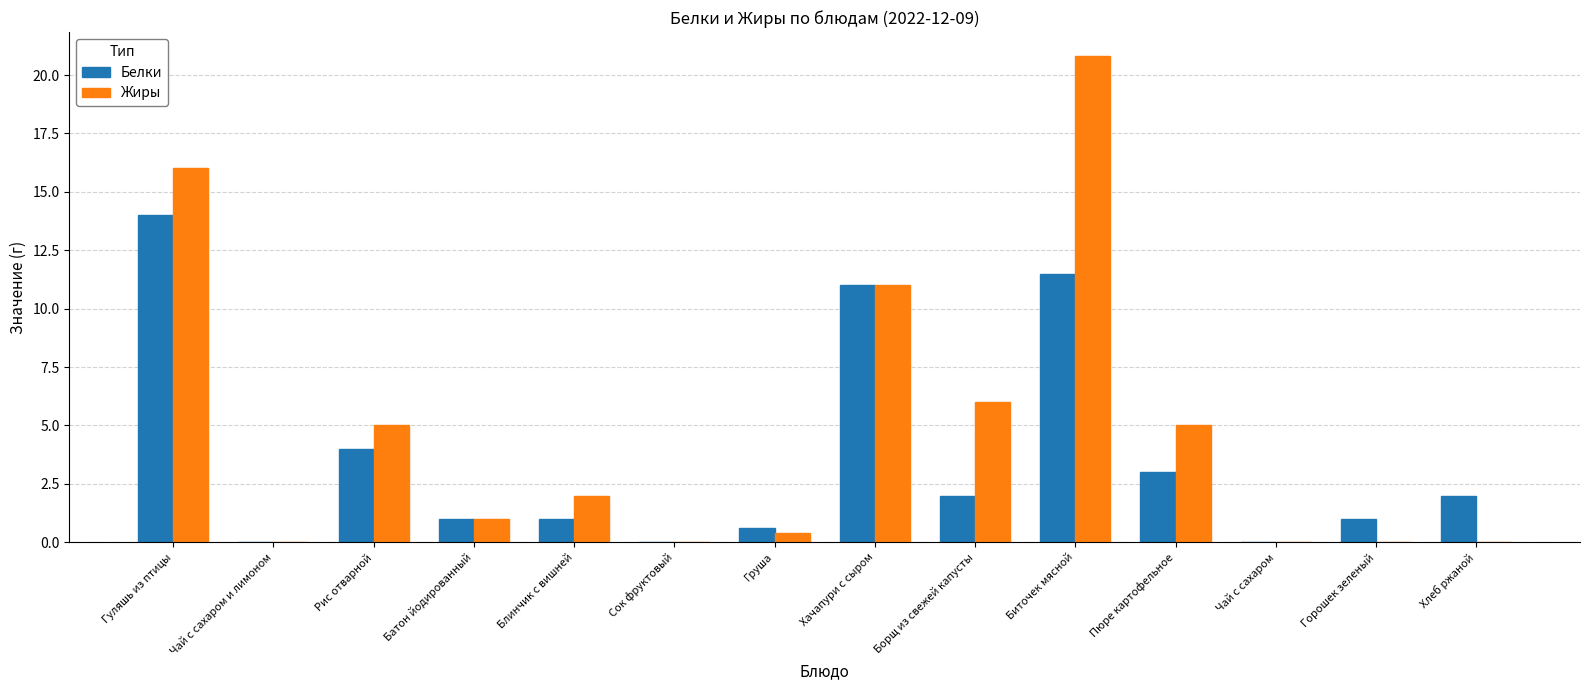

Is the value of Белки at Рис отварной greater than the value of Жиры at Биточек мясной?

No